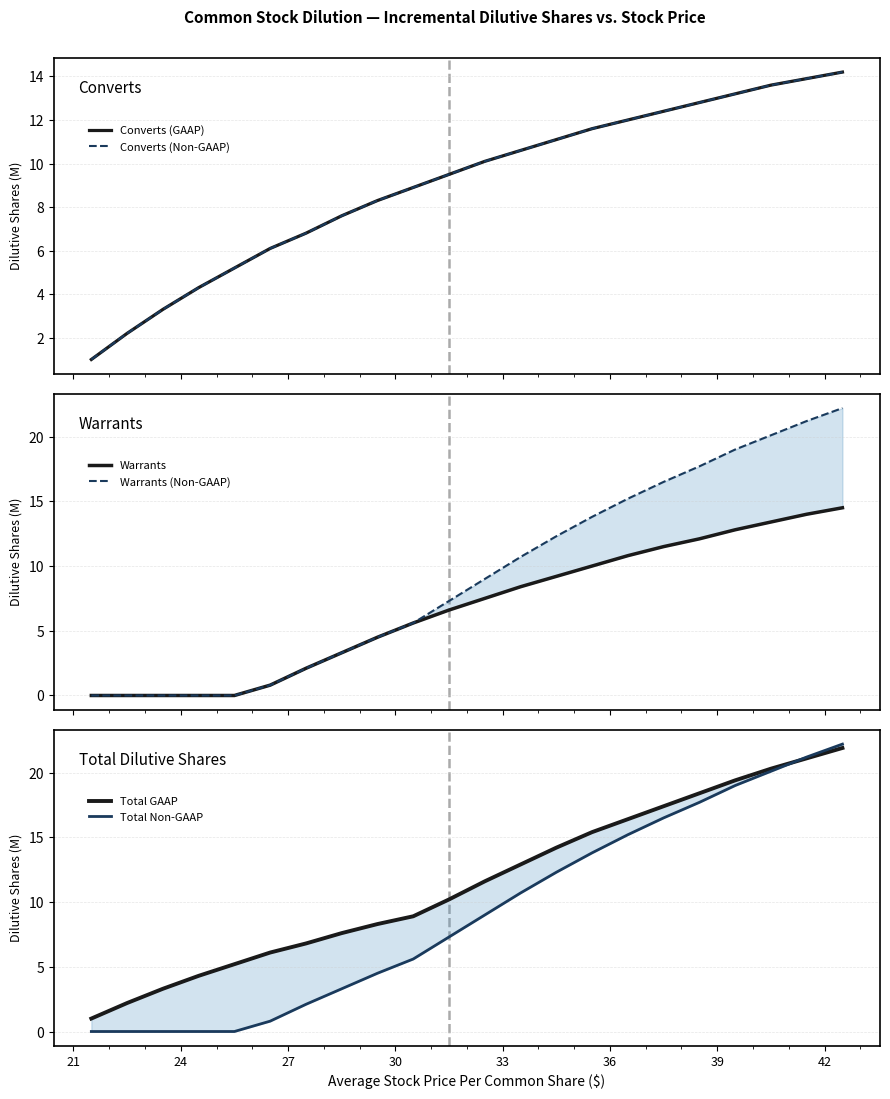

Is it true that Total GAAP equals 7.9 at 18?

False